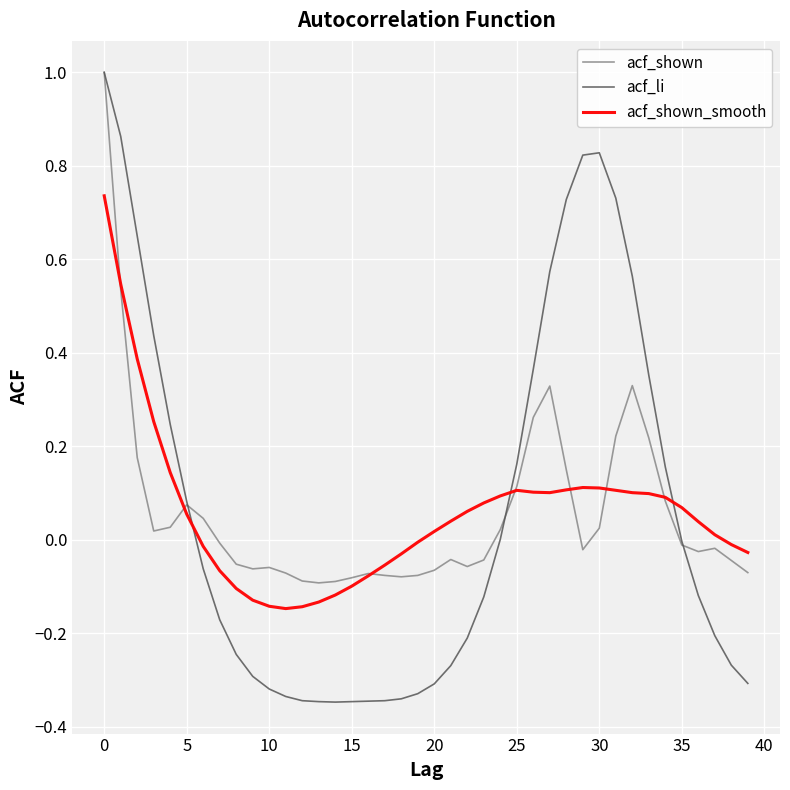

What is the greatest value displayed?

1.0